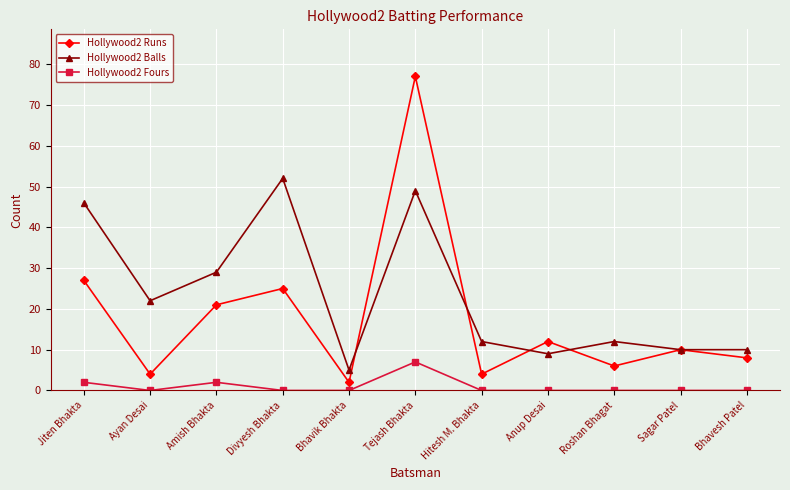

Reading right to left, what are all the values shown in this chart?

Hollywood2 Runs: Bhavesh Patel=8	Sagar Patel=10	Roshan Bhagat=6	Anup Desai=12	Hitesh M. Bhakta=4	Tejash Bhakta=77	Bhavik Bhakta=2	Divyesh Bhakta=25	Amish Bhakta=21	Ayan Desai=4	Jiten Bhakta=27
Hollywood2 Balls: Bhavesh Patel=10	Sagar Patel=10	Roshan Bhagat=12	Anup Desai=9	Hitesh M. Bhakta=12	Tejash Bhakta=49	Bhavik Bhakta=5	Divyesh Bhakta=52	Amish Bhakta=29	Ayan Desai=22	Jiten Bhakta=46
Hollywood2 Fours: Bhavesh Patel=0	Sagar Patel=0	Roshan Bhagat=0	Anup Desai=0	Hitesh M. Bhakta=0	Tejash Bhakta=7	Bhavik Bhakta=0	Divyesh Bhakta=0	Amish Bhakta=2	Ayan Desai=0	Jiten Bhakta=2